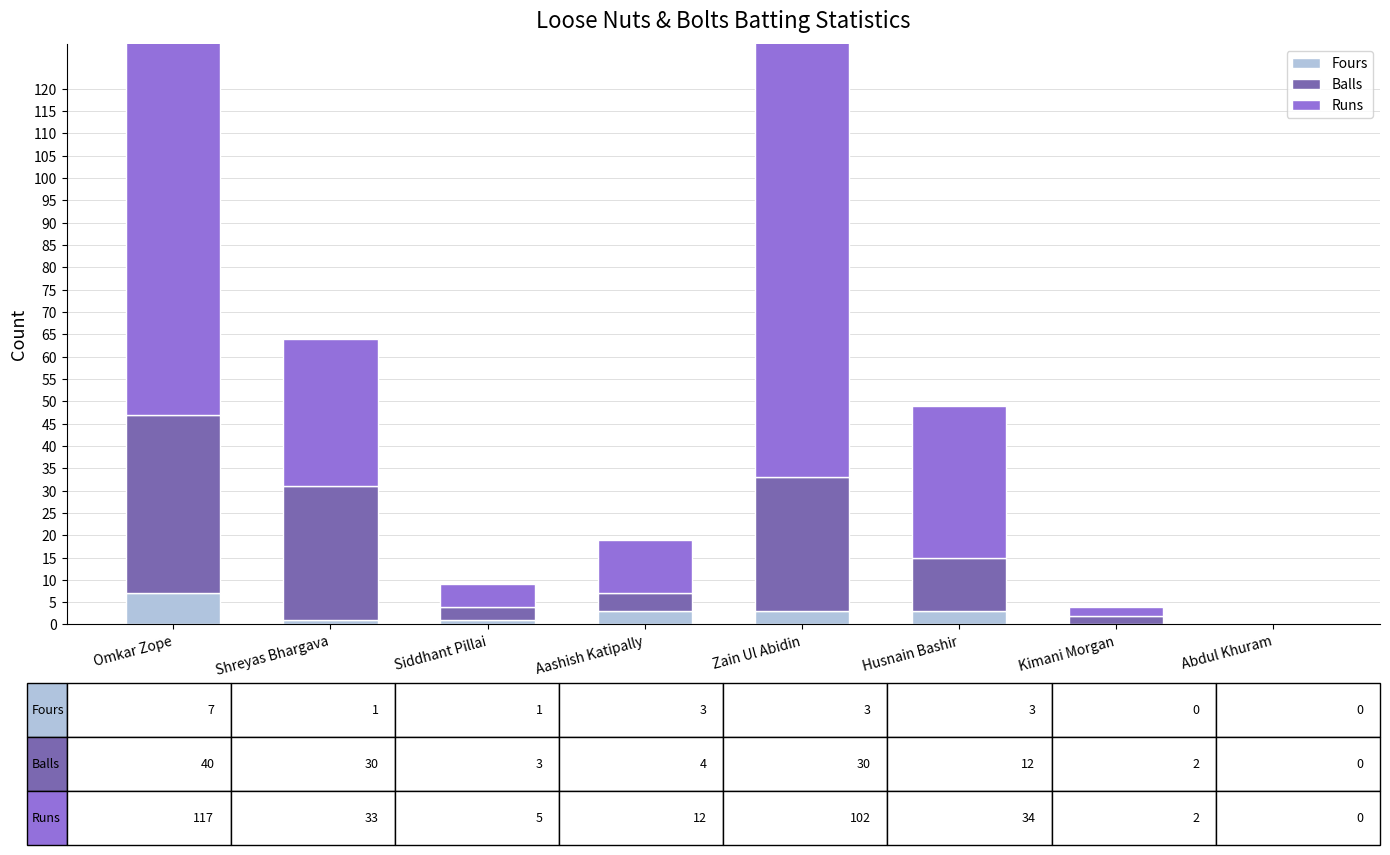

What is the value of the Fours bar at the 2nd from the left?

1